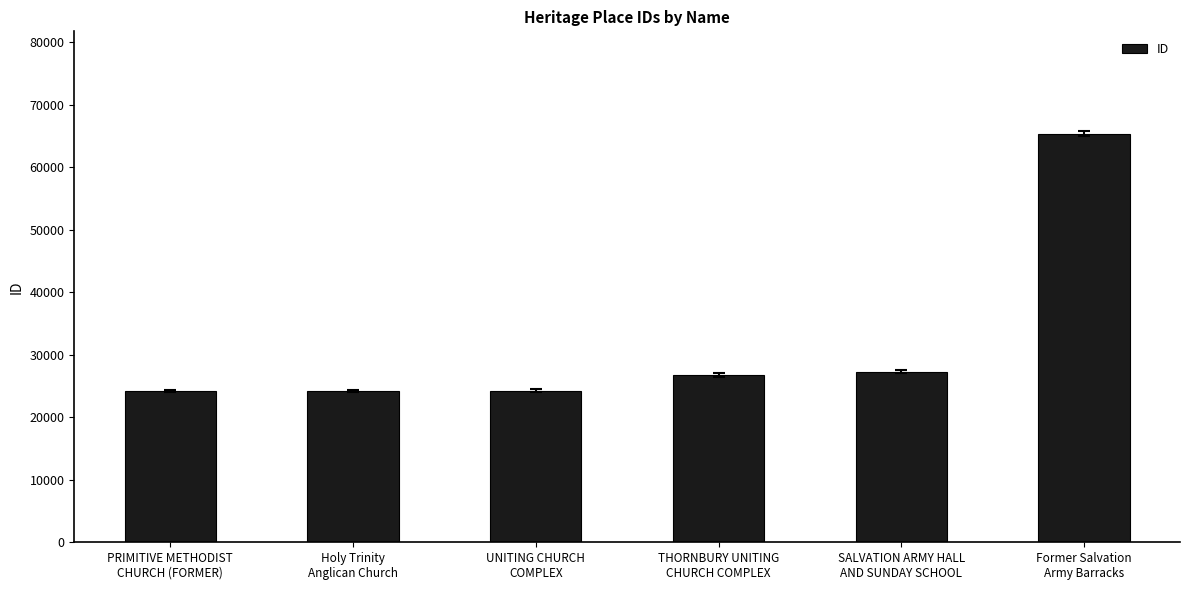

What is the difference between the values at THORNBURY UNITING
CHURCH COMPLEX and Former Salvation
Army Barracks?

38700